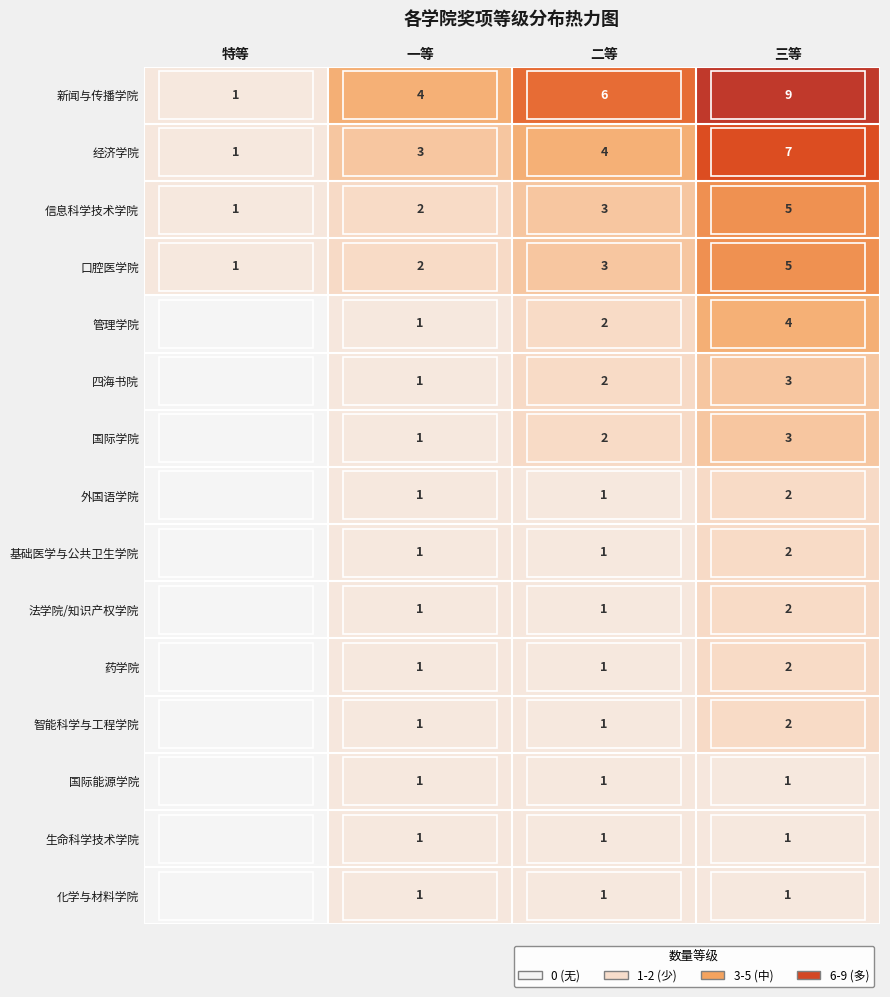

At which label is 信息科学技术学院 closest to 3?

二等